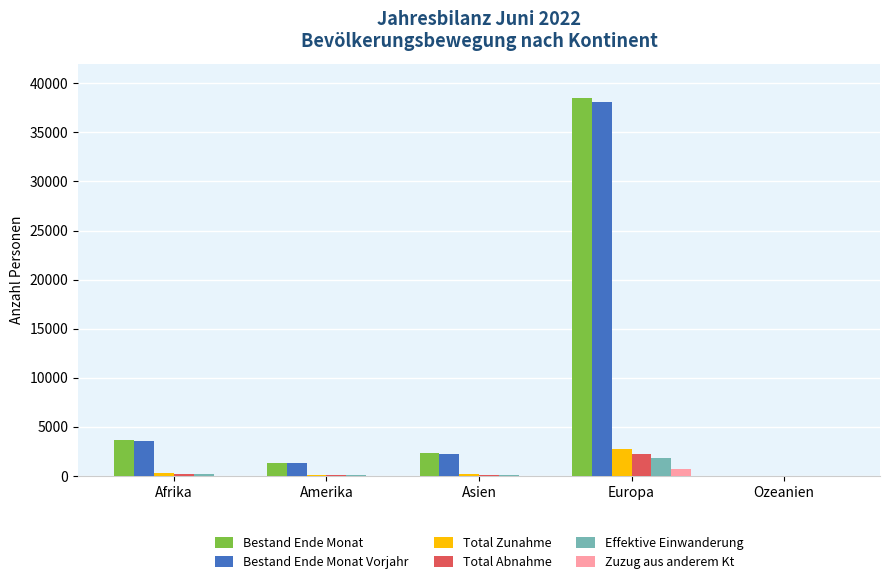

At which category is the sum across all series the highest?

Europa